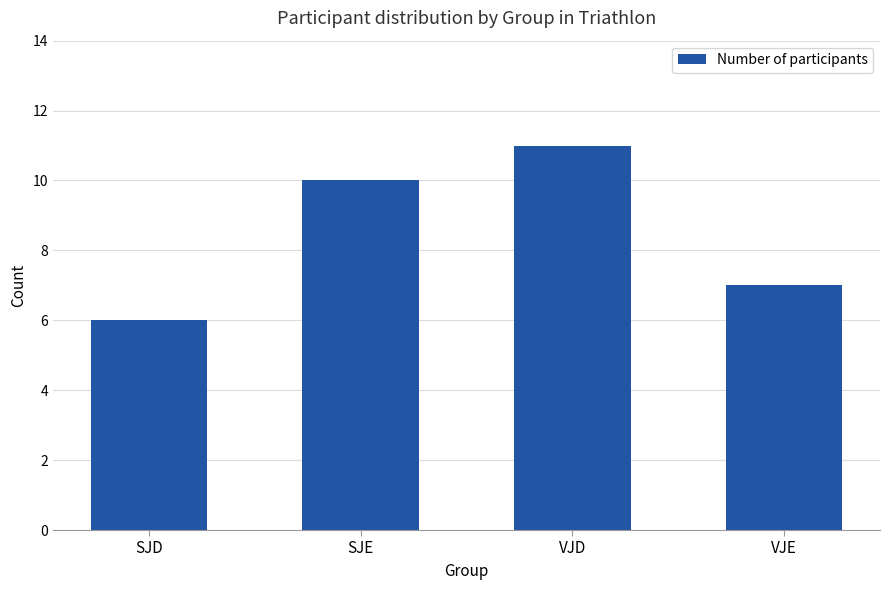

True or false: the data shows 10 at SJE.

True